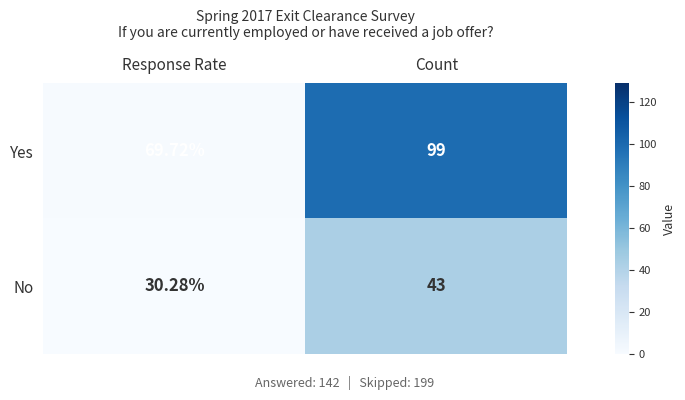

Which category has the lowest value across all series?

Response Rate